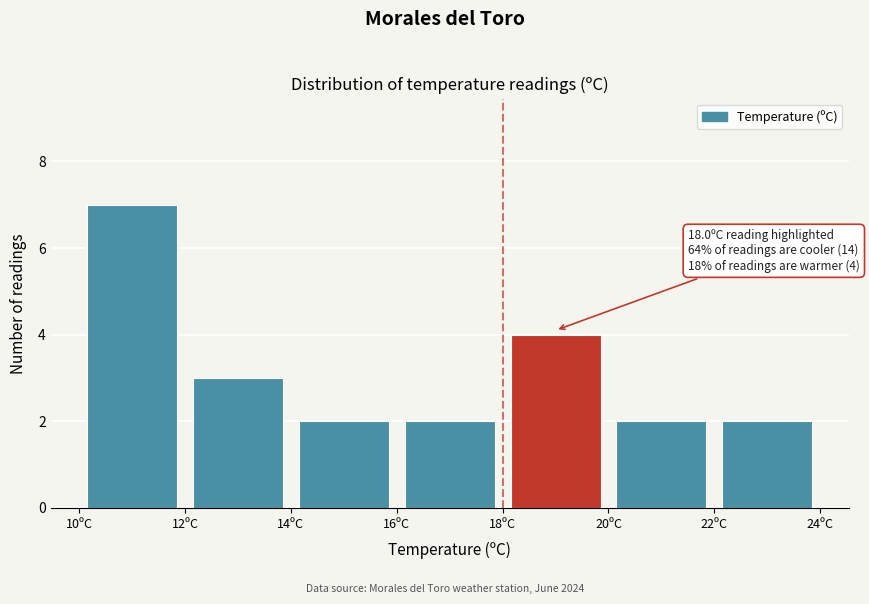

Which range on the x-axis has the tallest bar?

10 to 12